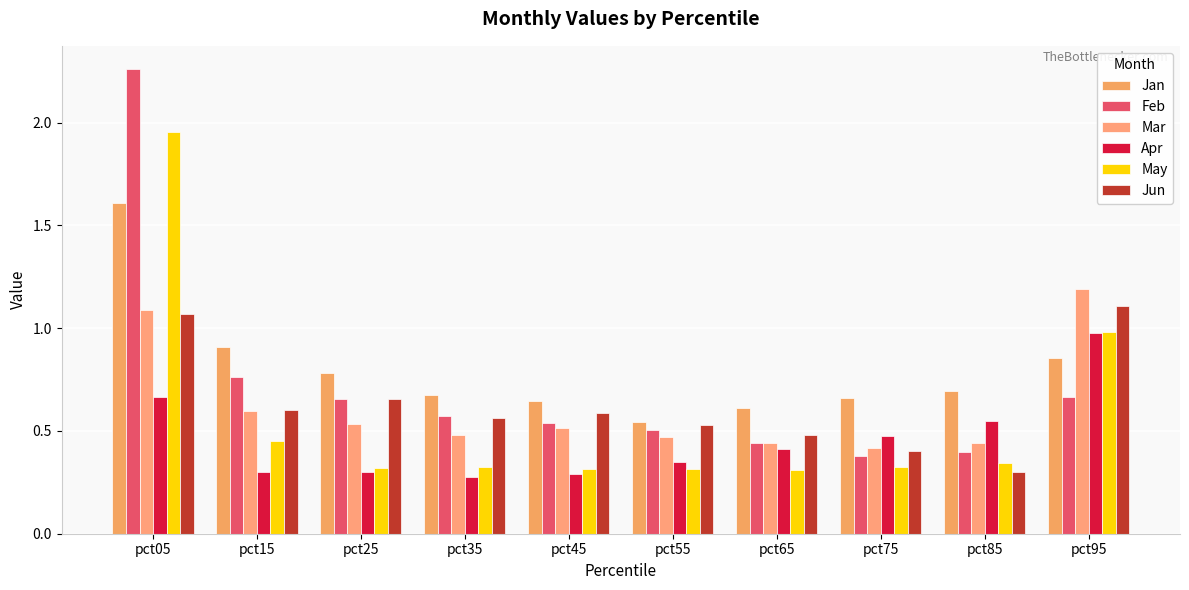

Which series has the largest total across all categories?

Jan